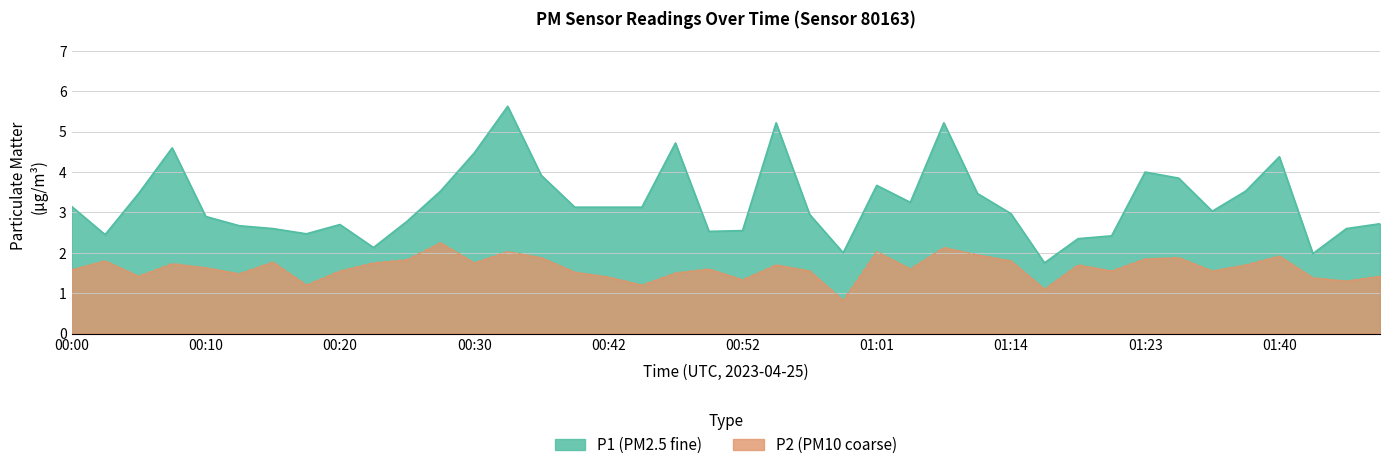

True or false: P2 has more than 0 points higher than both neighbors.

True